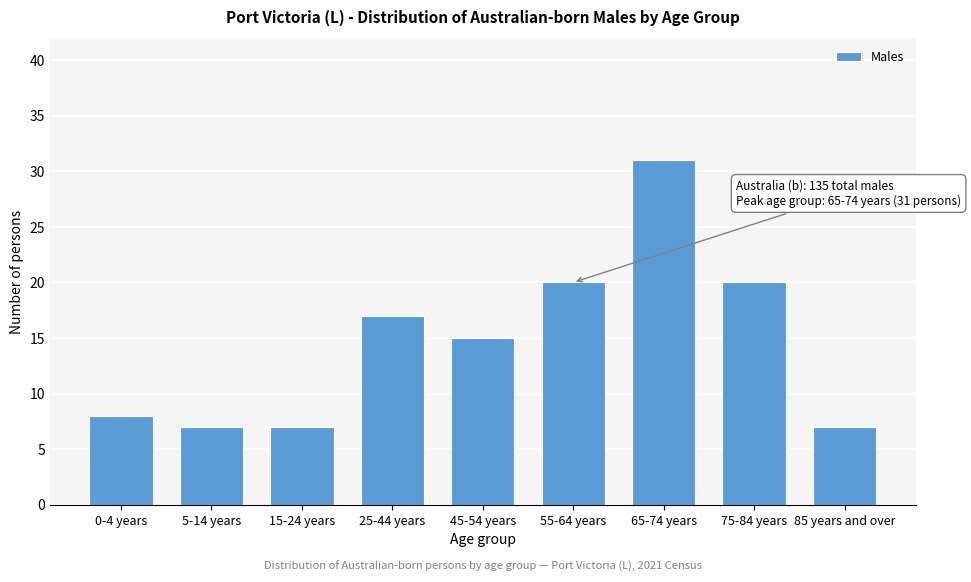

Reading left to right, transcribe all the data shown in this chart.

8	7	7	17	15	20	31	20	7